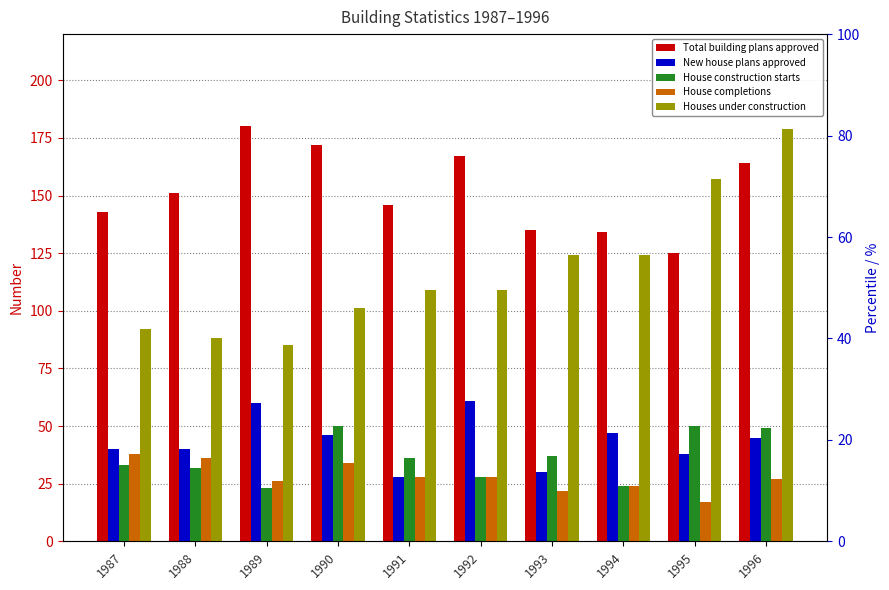

What is the value of the New house plans approved bar at the 7th from the left?

30